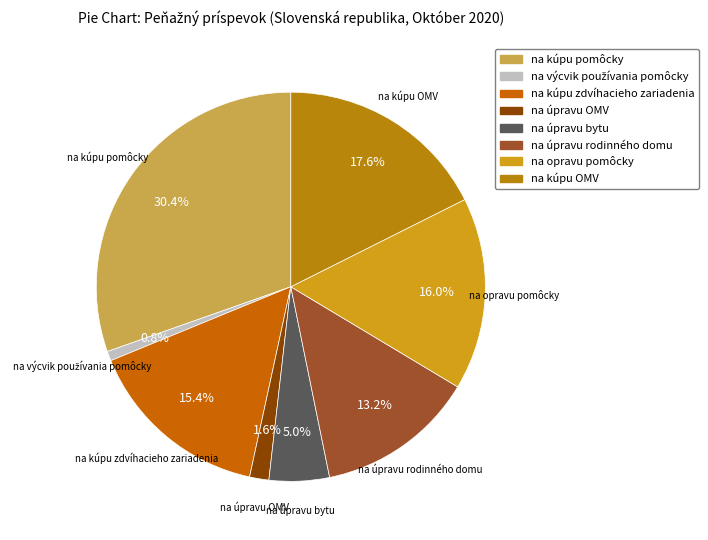

What is the largest slice in the pie chart?

na kúpu pomôcky